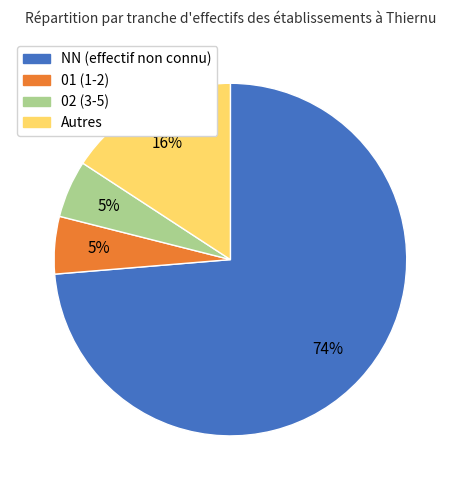

True or false: 01 (1-2) accounts for 5% of the total.

True